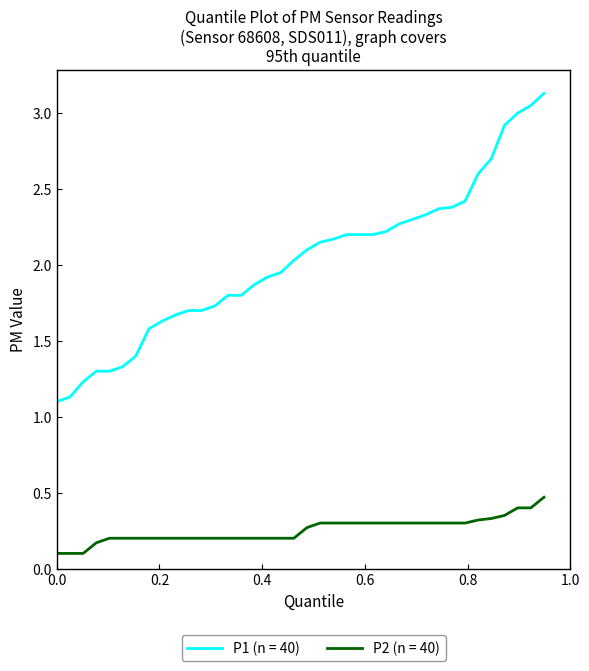

Which series has the widest spread of values?

P1 (n = 40)